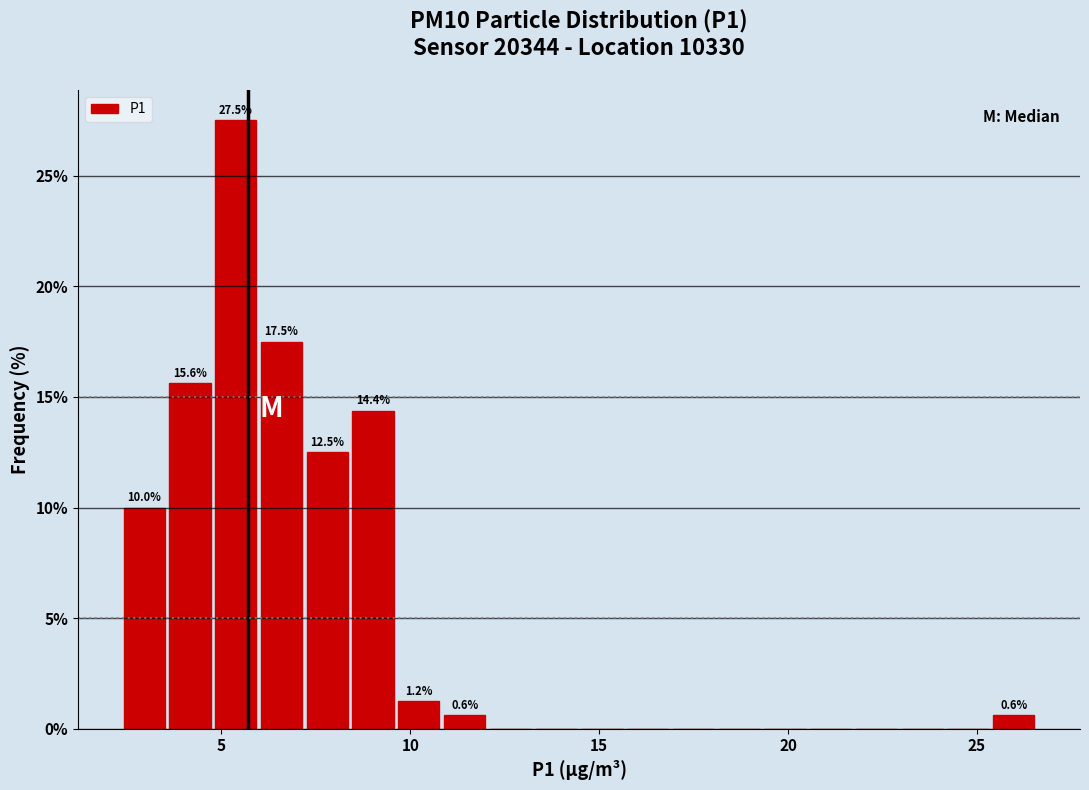

Around what value on the x-axis is the tallest bar? Give the approximate position of its centre, as read against the axis.

5.5